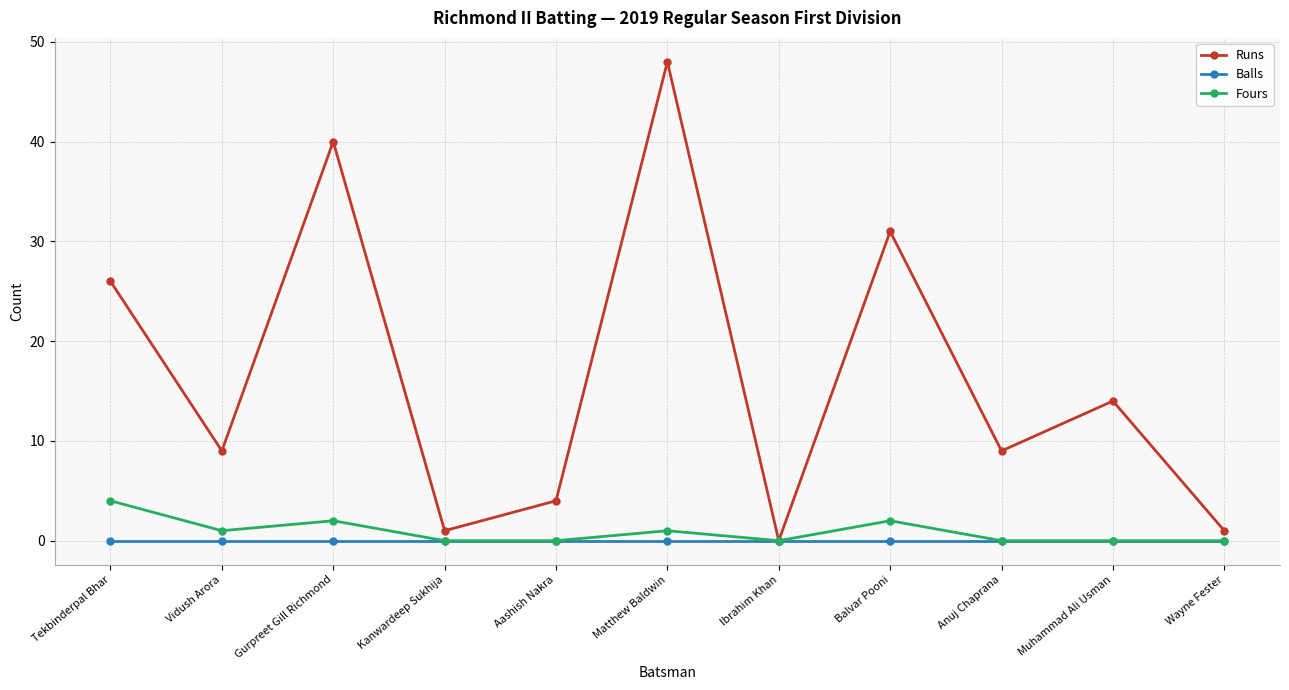

What is the difference between the second highest and minimum values in the Fours series?

2